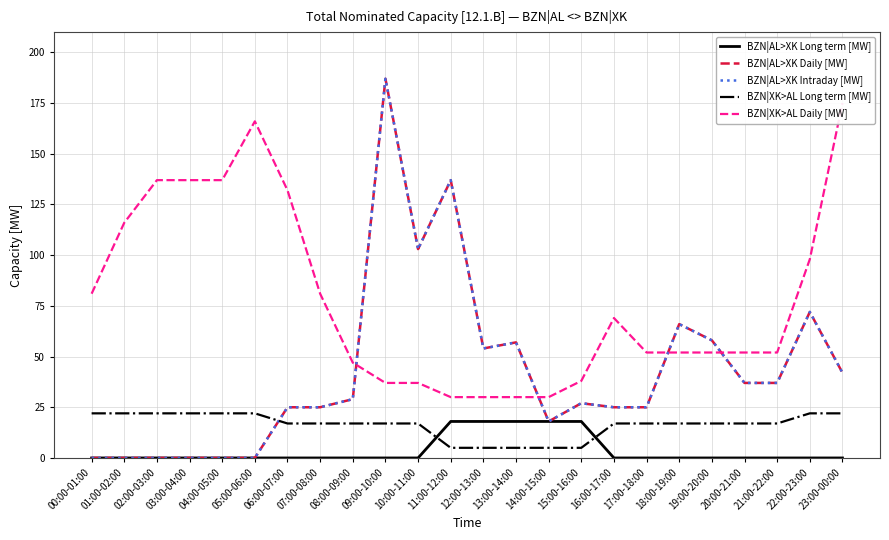

Does the chart display data point markers on the line(s)?

No